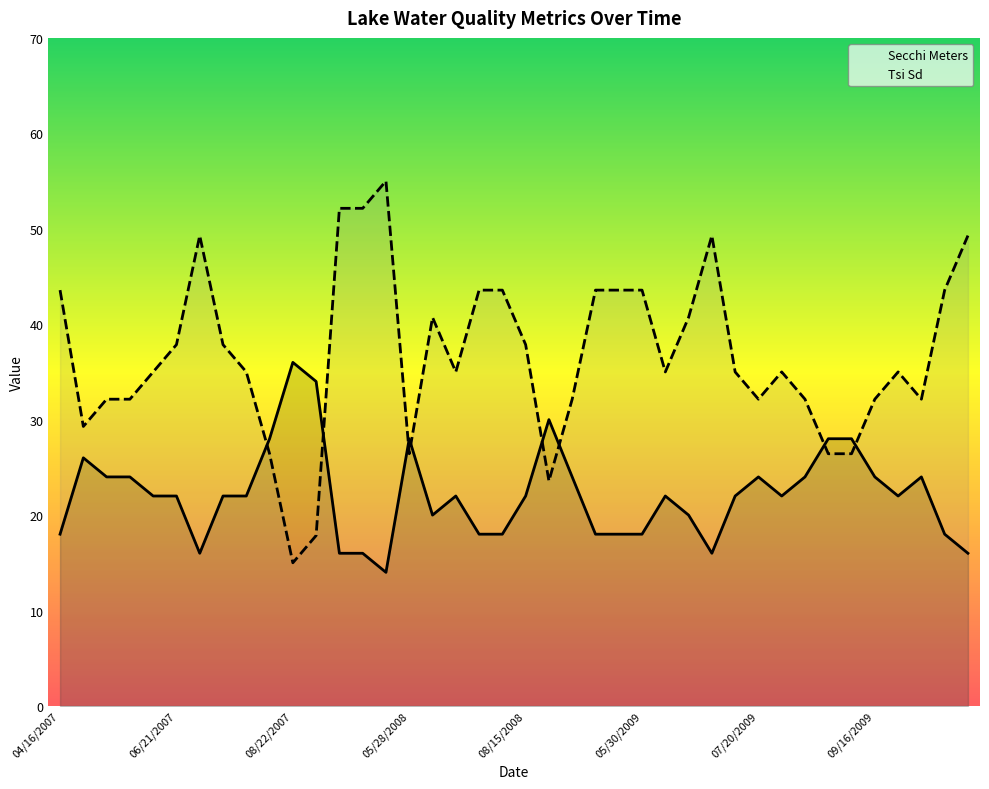

Is the value of Secchi at 05/10/2007 greater than the value of Tsi Sd at 07/13/2009?

No